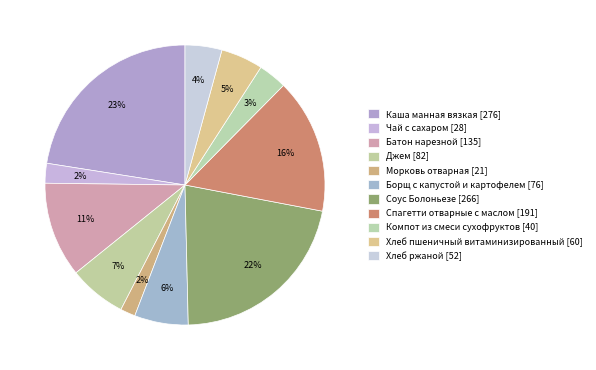

Is there a majority slice in this chart?

No